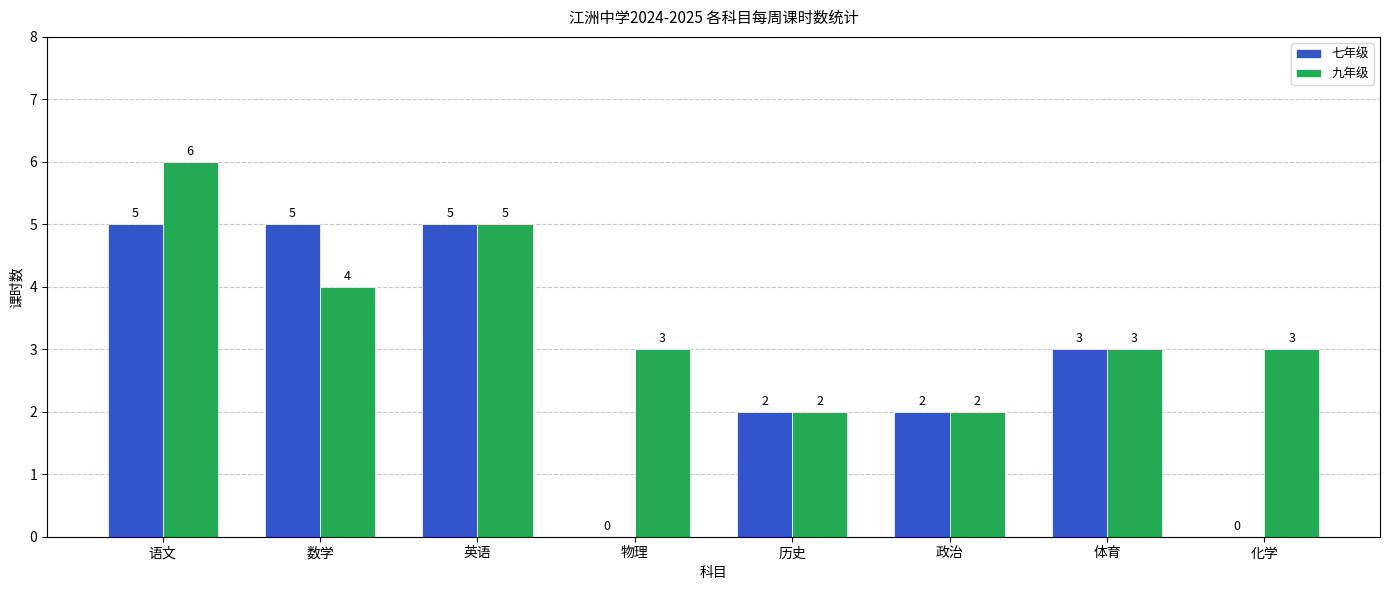

Which series has the largest total across all categories?

九年级